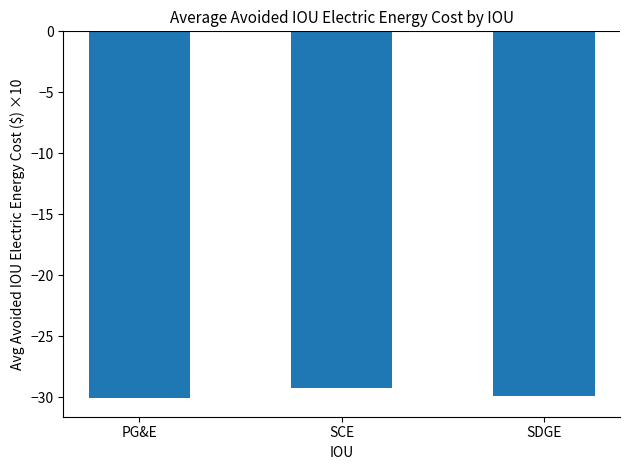

What is the greatest value displayed?

-29.2